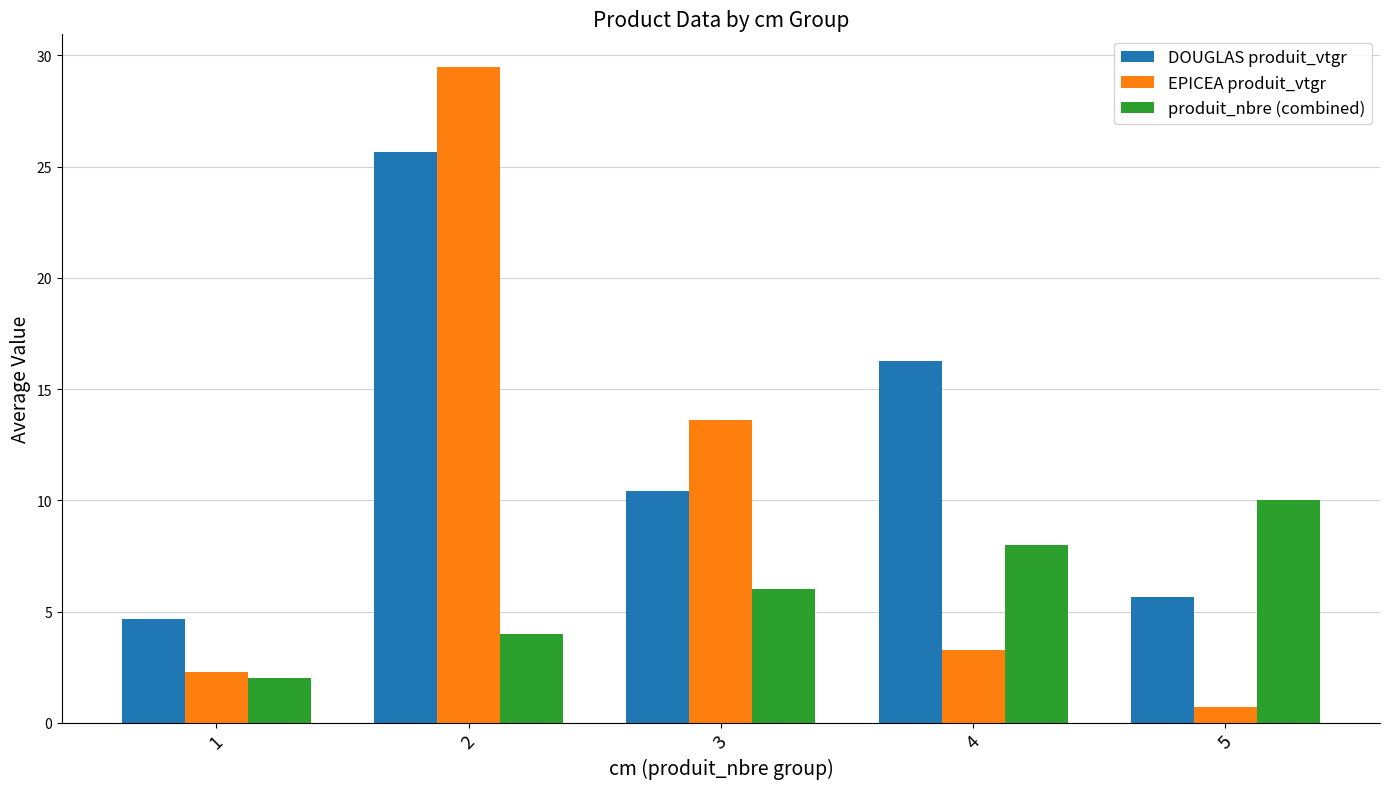

At 2, list the series in order from smallest to largest.

produit_nbre (combined), DOUGLAS produit_vtgr, EPICEA produit_vtgr